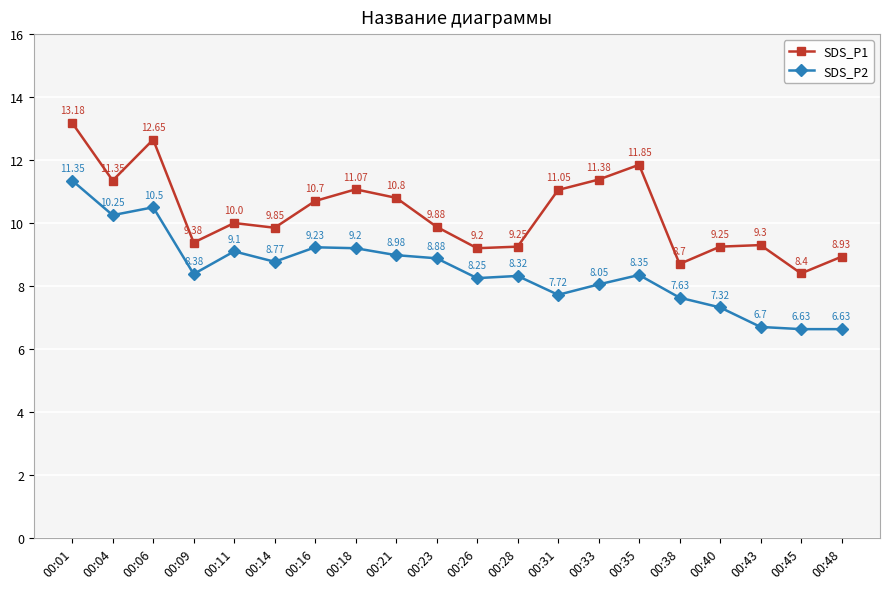

True or false: SDS_P1 and SDS_P2 cross at least once.

False